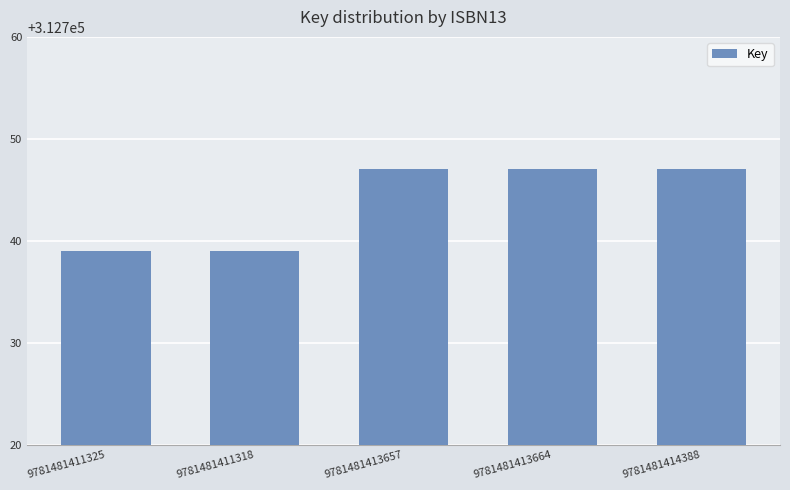

How many values are between 312739 and 312747?

5